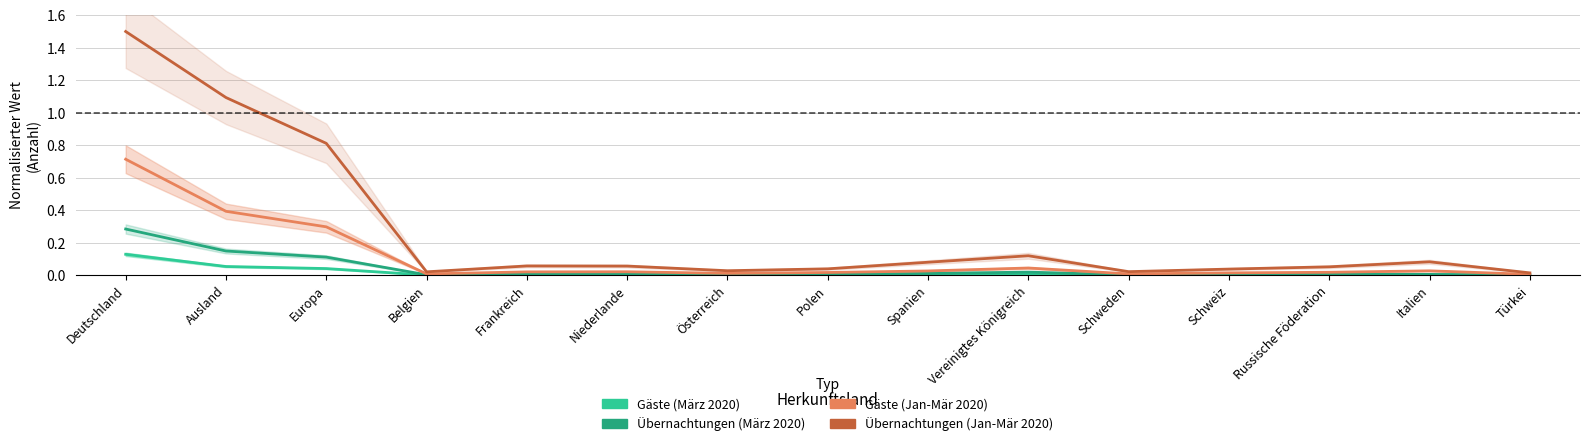

List the labels in order of Gäste (Jan-Mär 2020) value, largest first.

Deutschland, Ausland, Europa, Vereinigtes Königreich, Italien, Spanien, Niederlande, Frankreich, Russische Föderation, Polen, Schweiz, Österreich, Schweden, Belgien, Türkei